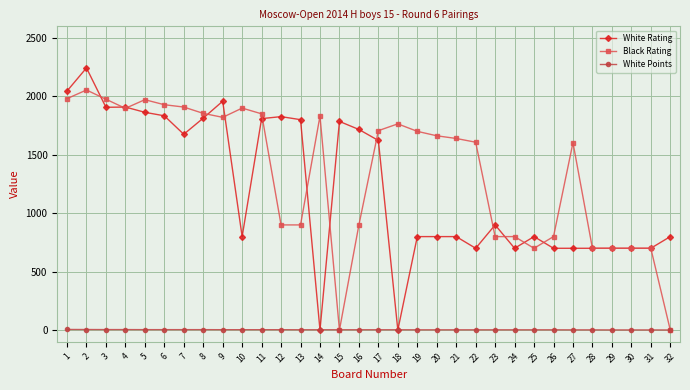

Is this an area chart (filled region under the line)?

No